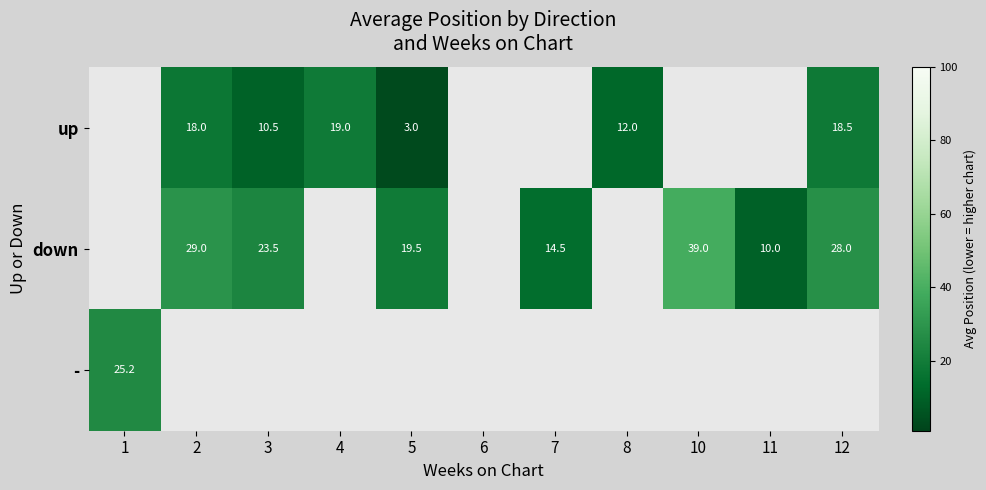

What is the sum of the up values at 3 and 2?

28.5